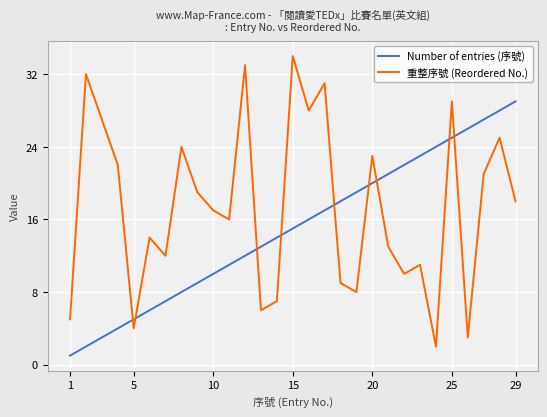

How many times do 重整序號 (Reordered No.) and Number of entries (序號) cross each other?

9